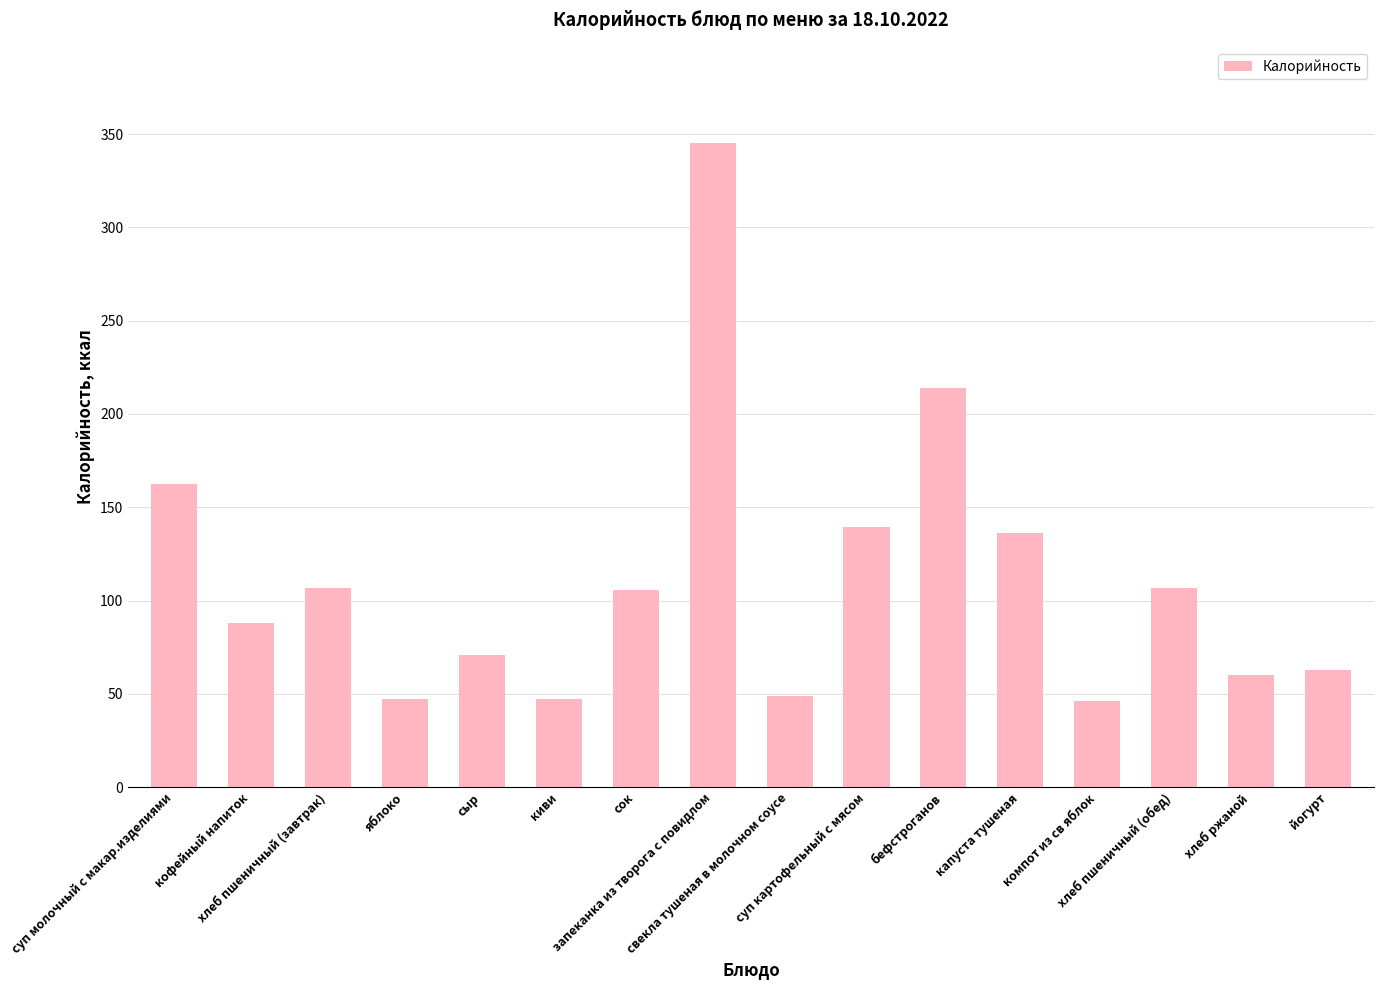

What is the value of the 2nd bar from the left?

88.0